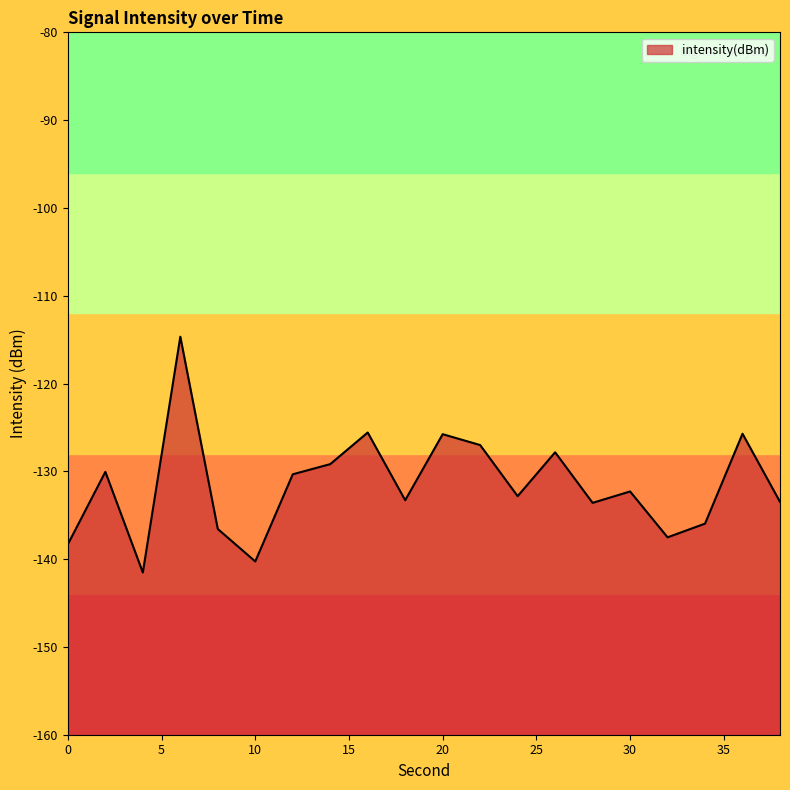

True or false: the data has more than 0 interior local peaks.

True